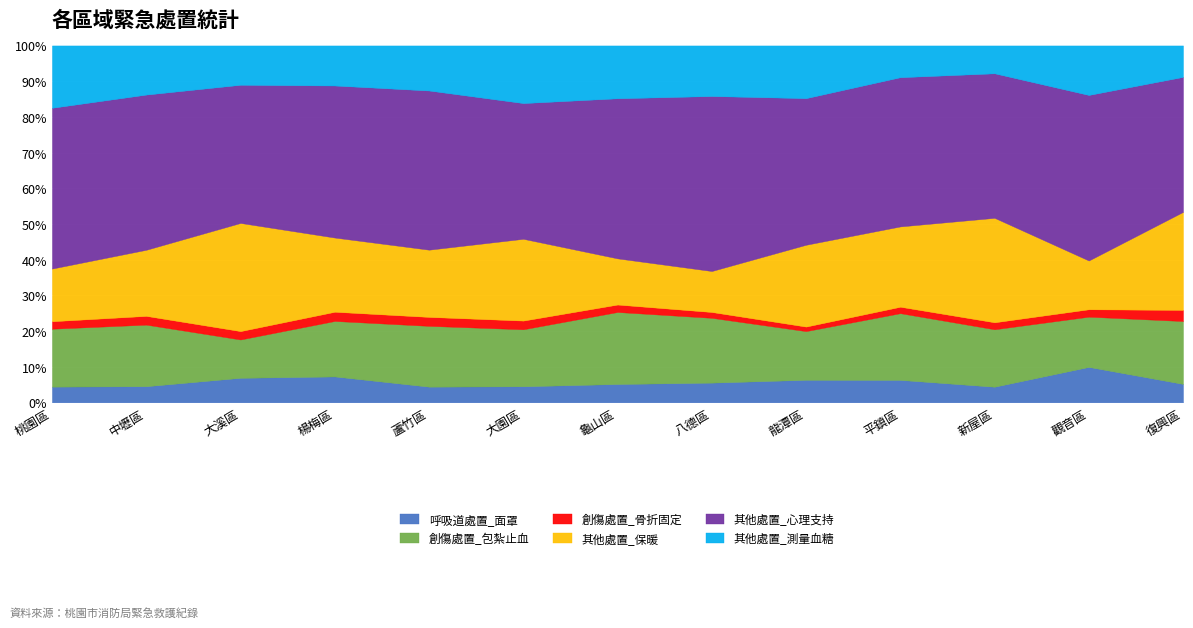

Read the 呼吸道處置_面罩 value at 蘆竹區.

4.4